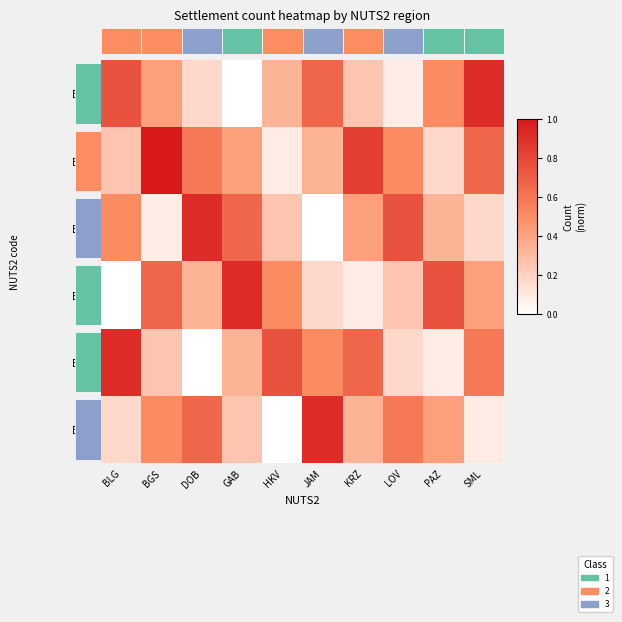

Which category has the highest value across all series?

BGS